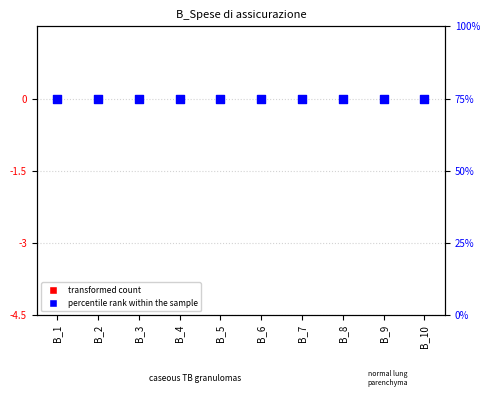

What are all the series names shown in the legend?

transformed count, percentile rank within the sample